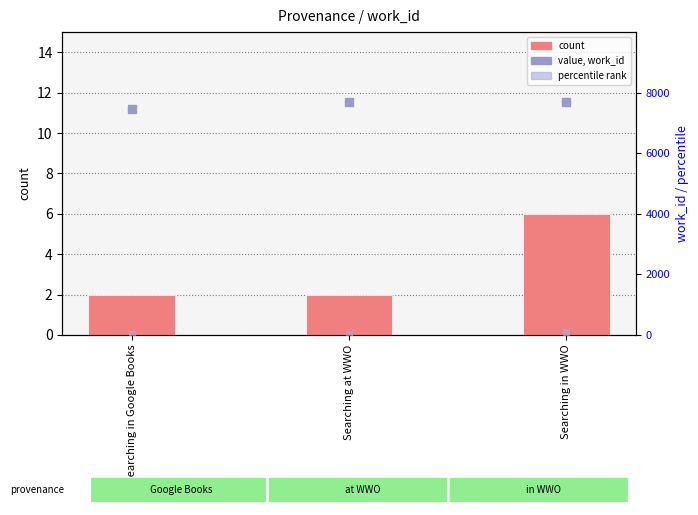

At which category is the sum across all series the highest?

Searching in WWO